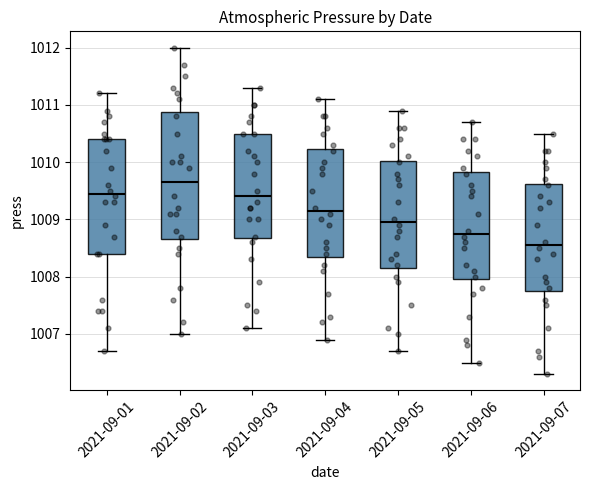

Reading left to right, transcribe this box plot: for each box, give where its median line is, the range the box spans, and where its two whiskers end, as read against the y-axis. The values are not printed on the chart, so give them approximately, as read against the axis.

2021-09-01: median 1009.5, box 1008.4 to 1010.4, whiskers 1006.7 to 1011.2
2021-09-02: median 1009.7, box 1008.7 to 1010.9, whiskers 1007.0 to 1012.0
2021-09-03: median 1009.4, box 1008.7 to 1010.5, whiskers 1007.1 to 1011.3
2021-09-04: median 1009.2, box 1008.4 to 1010.2, whiskers 1006.9 to 1011.1
2021-09-05: median 1009.0, box 1008.2 to 1010.0, whiskers 1006.7 to 1010.9
2021-09-06: median 1008.8, box 1008.0 to 1009.8, whiskers 1006.5 to 1010.7
2021-09-07: median 1008.6, box 1007.8 to 1009.6, whiskers 1006.3 to 1010.5